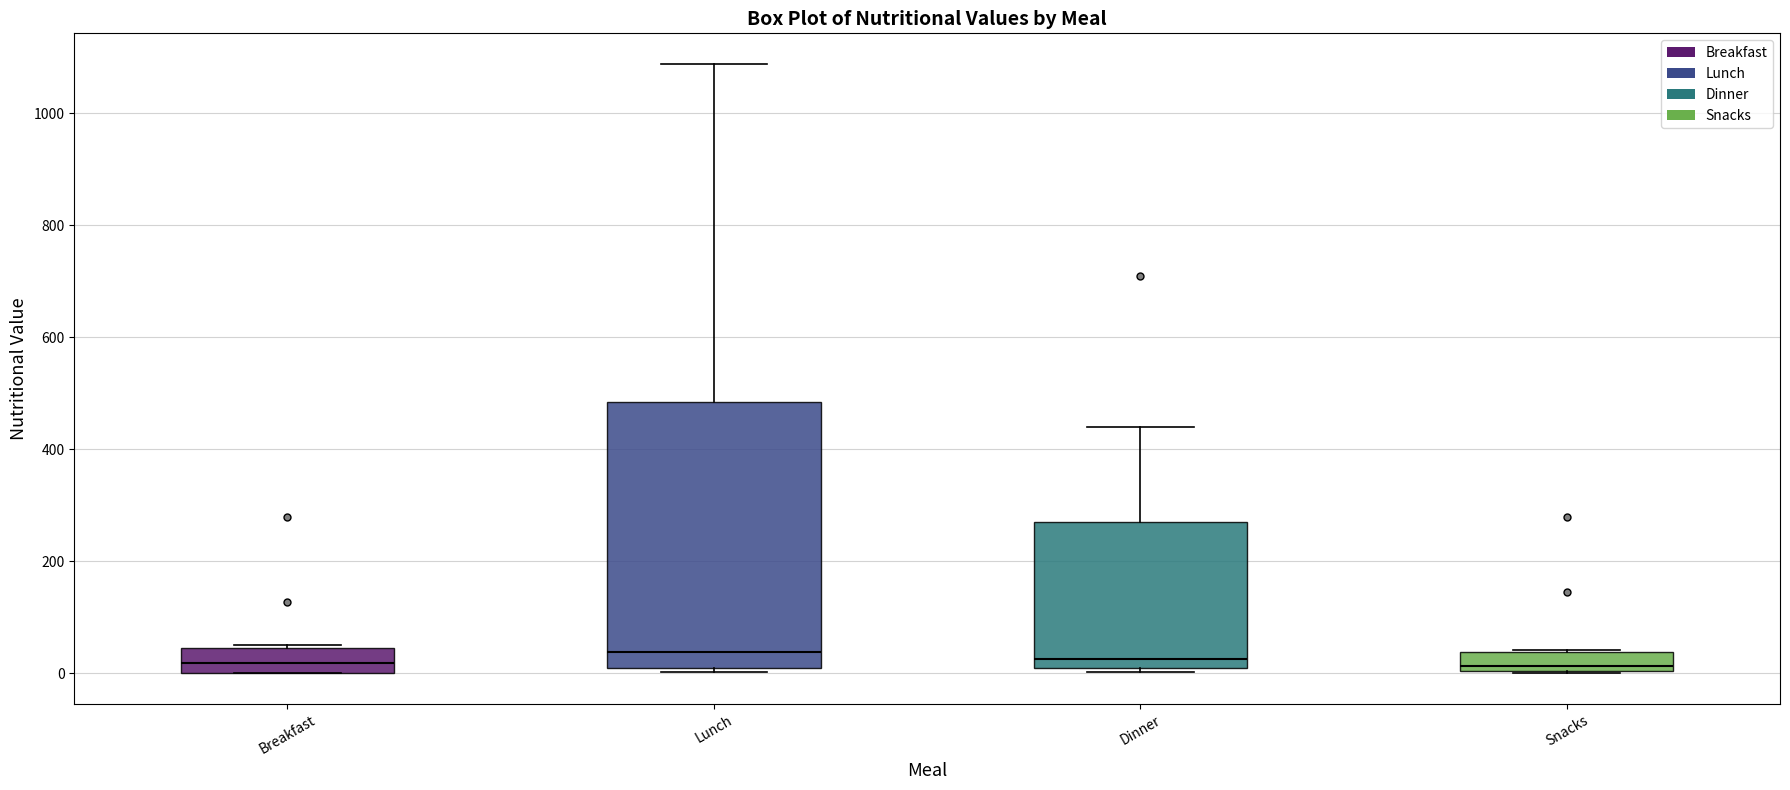

Comparing the boxes themselves (not the whiskers), which one is the tallest?

Lunch